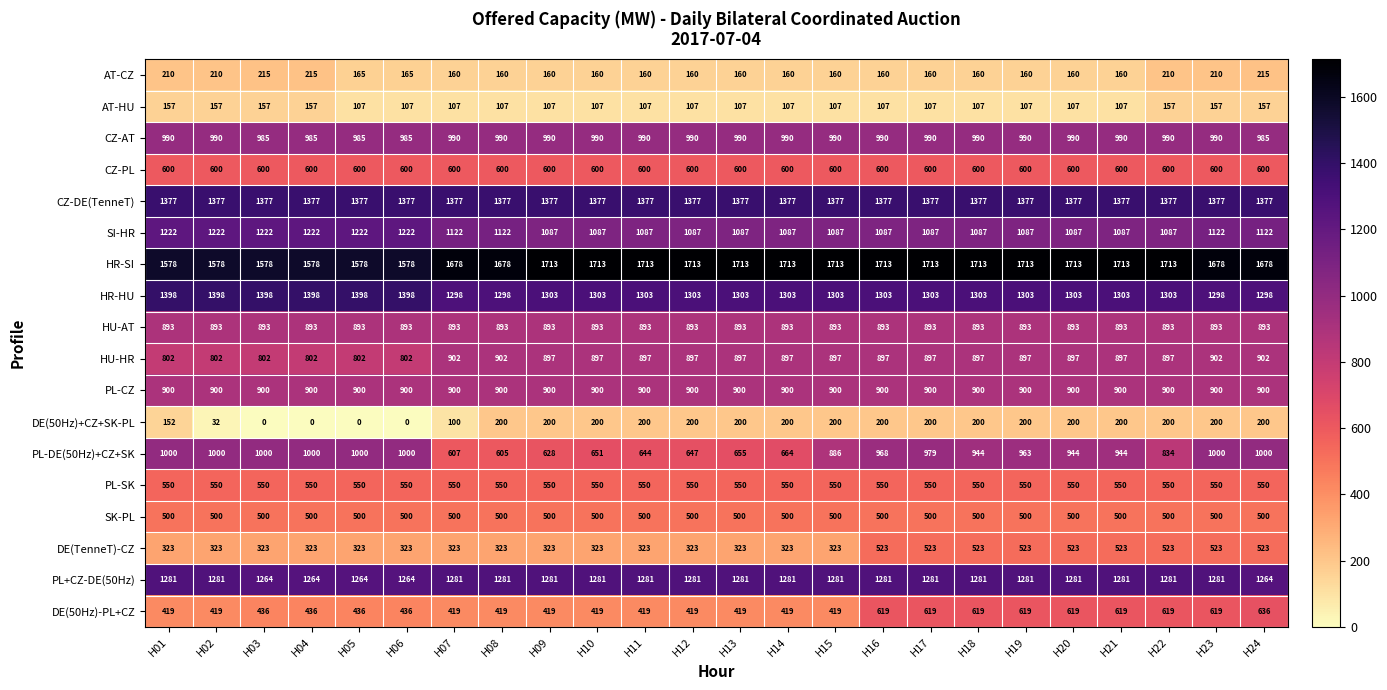

How many data points in HU-HR are less than 897?

6